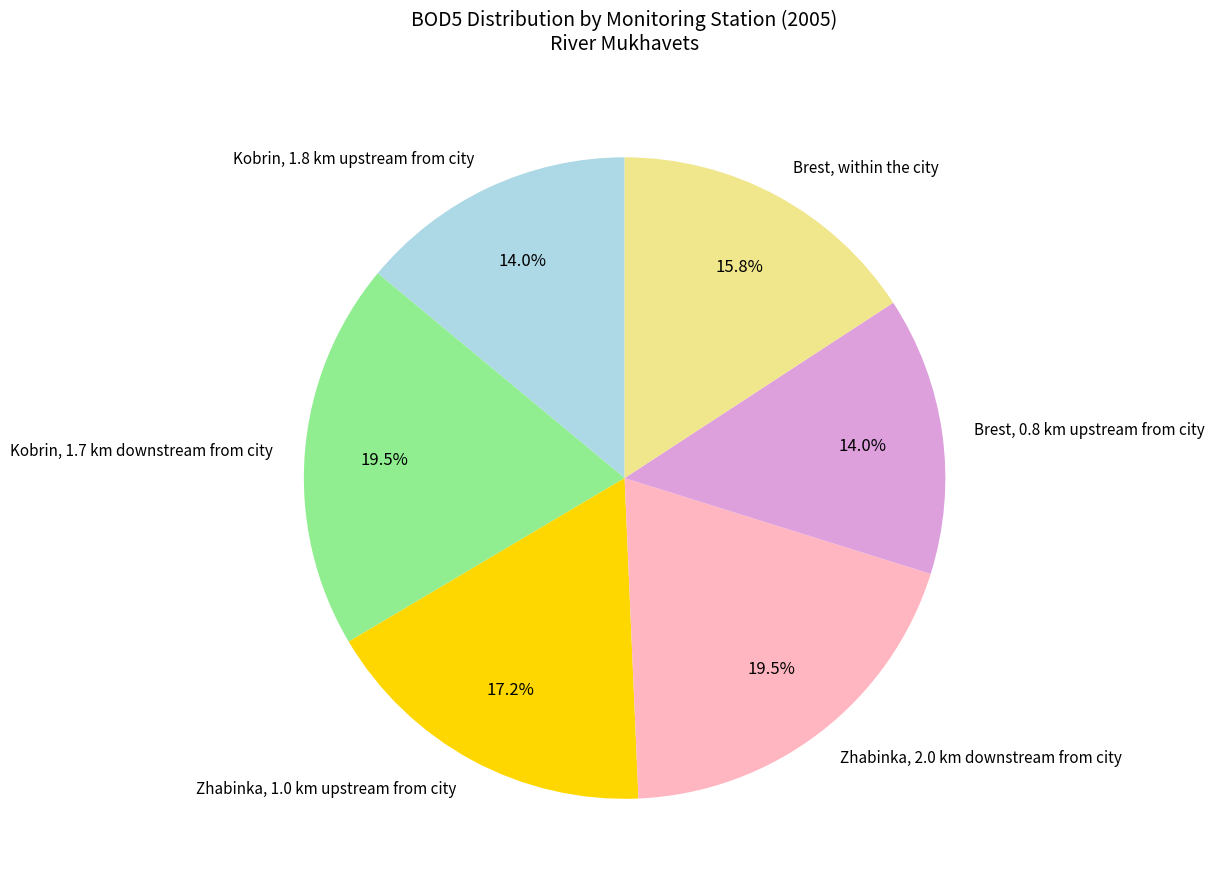

Which has a higher value, Zhabinka, 2.0 km downstream from city or Zhabinka, 1.0 km upstream from city?

Zhabinka, 2.0 km downstream from city